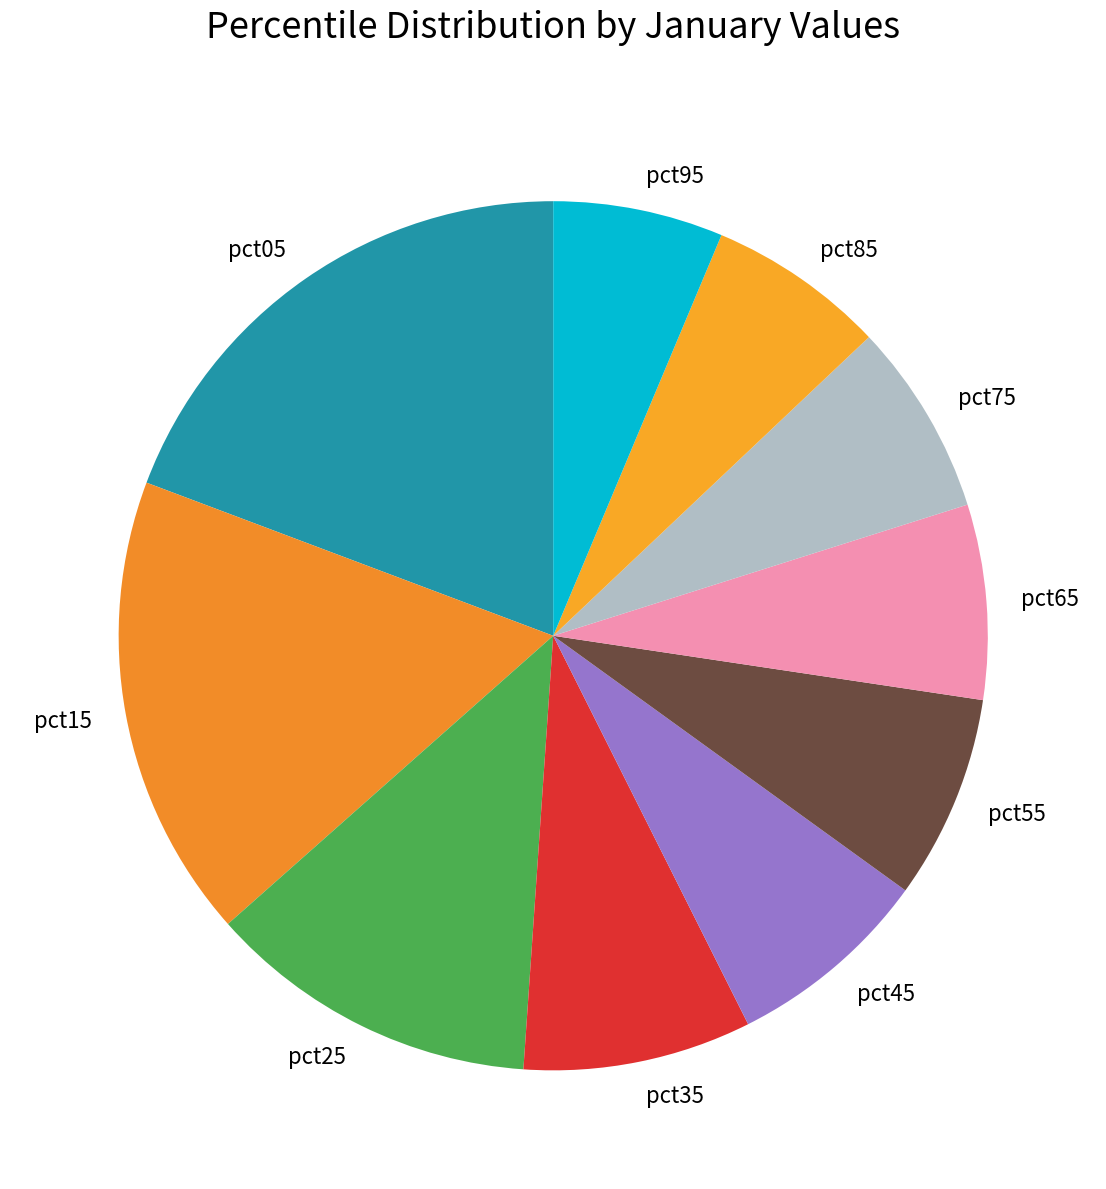

Is the sum of pct55 and pct75 greater than half?

No